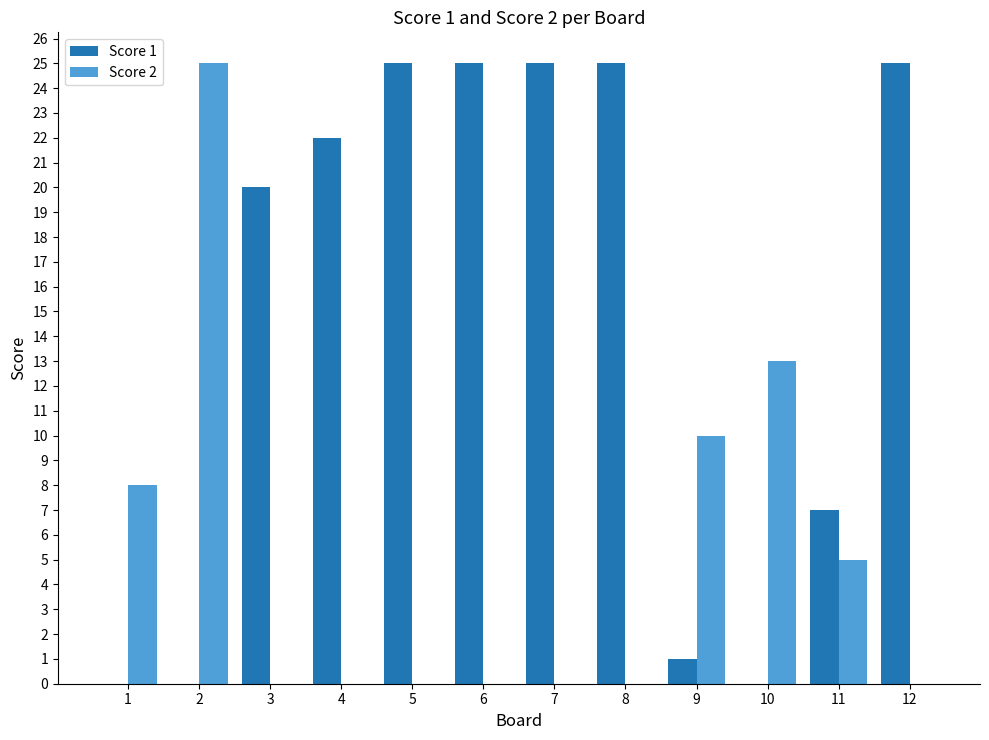

Count the number of data series in this chart.

2